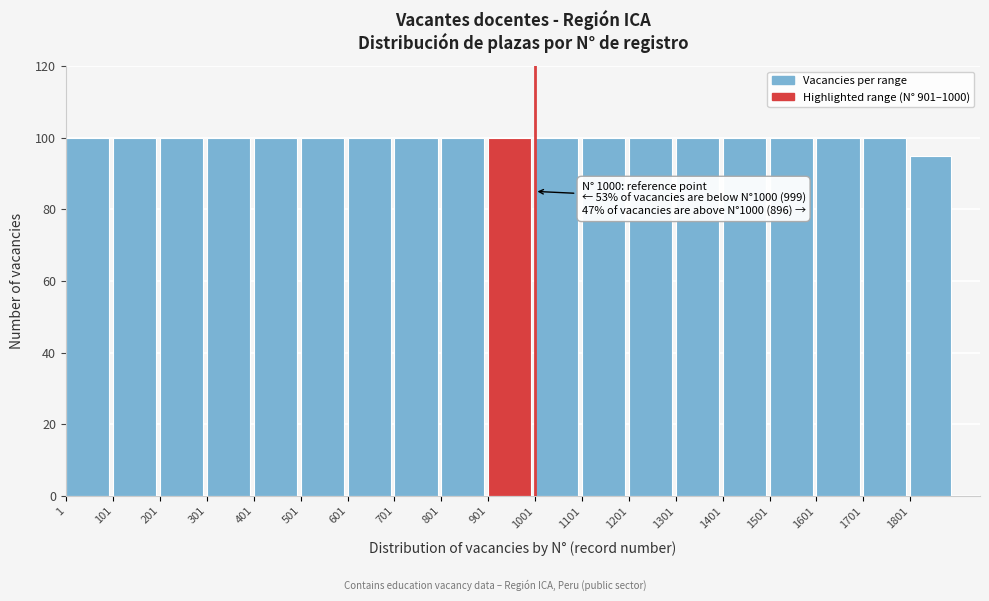

Reading left to right, transcribe all the data shown in this chart.

100	100	100	100	100	100	100	100	100	100	100	100	100	100	100	100	100	100	95